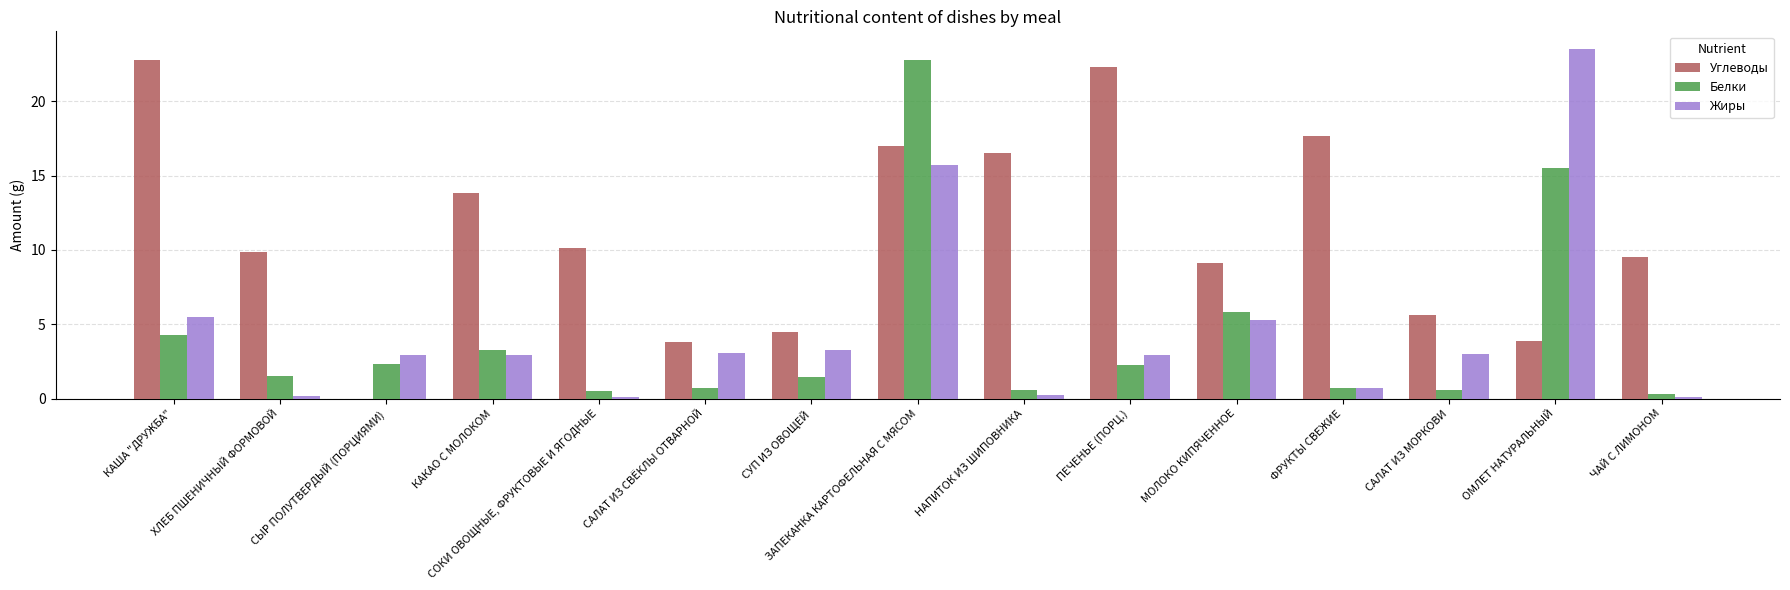

What is the total value across all series at СЫР ПОЛУТВЕРДЫЙ (ПОРЦИЯМИ)?

5.3